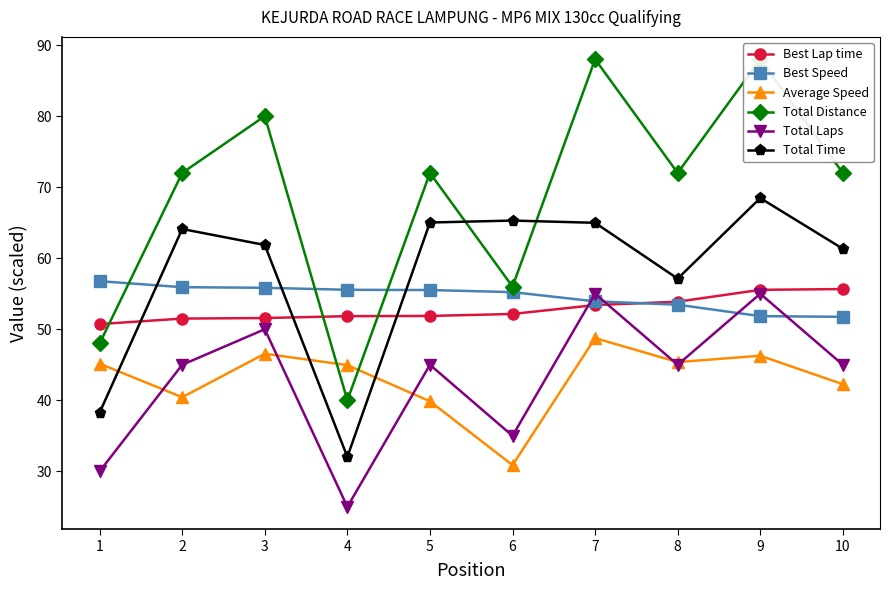

At which category is the sum across all series the highest?

9